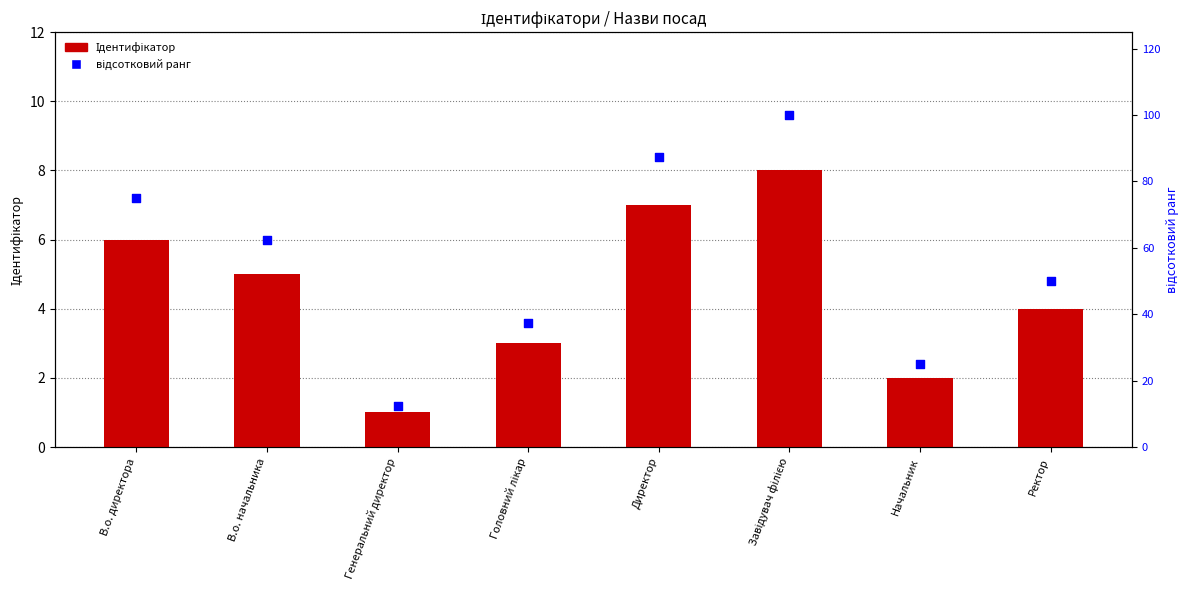

What is the total value across all series at В.о. начальника?

67.5